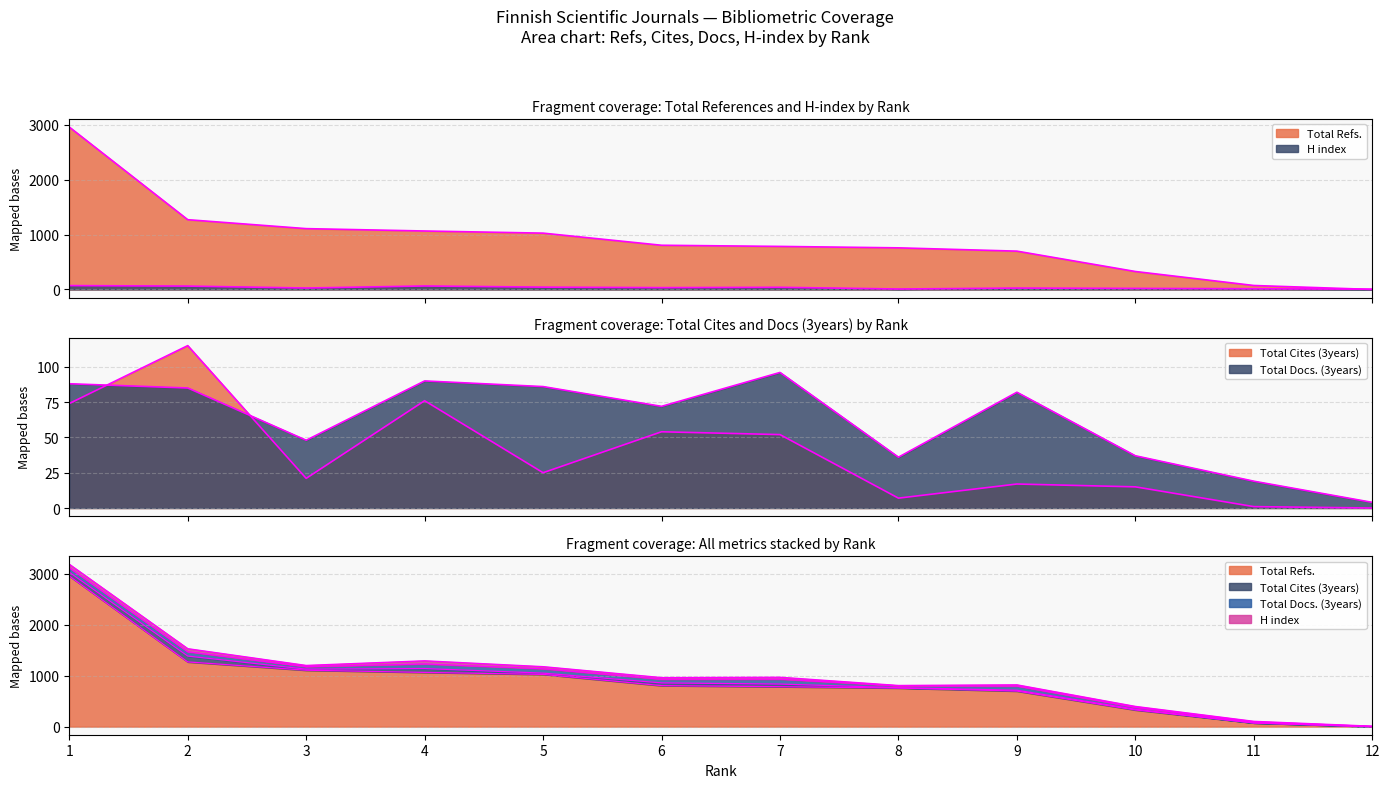

Where is the first local minimum for Total Docs. (3years)?

3